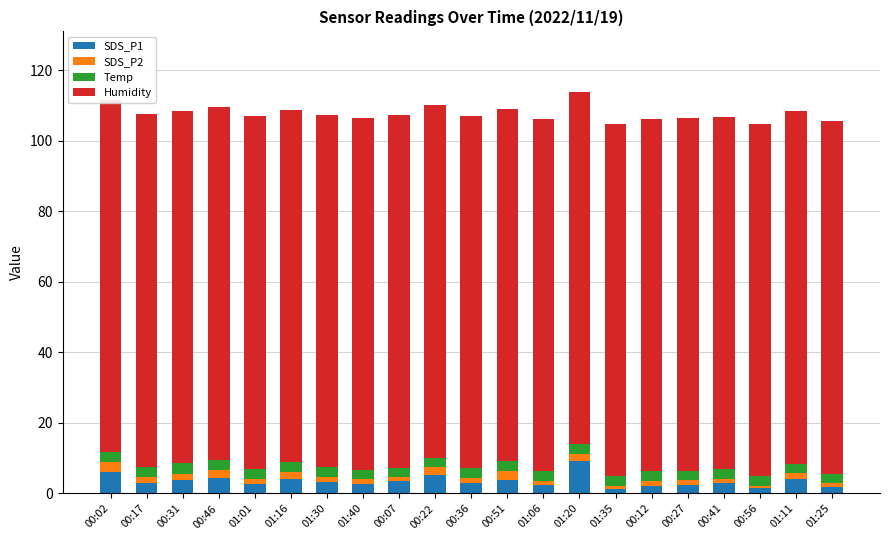

Does the chart contain any negative values?

No